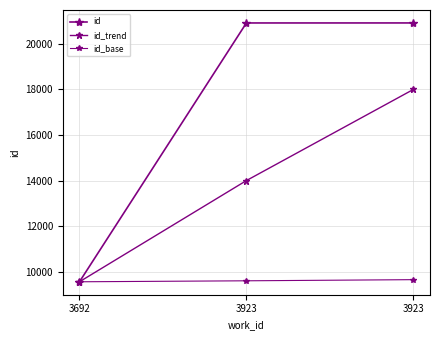

How many series are shown in this chart?

3